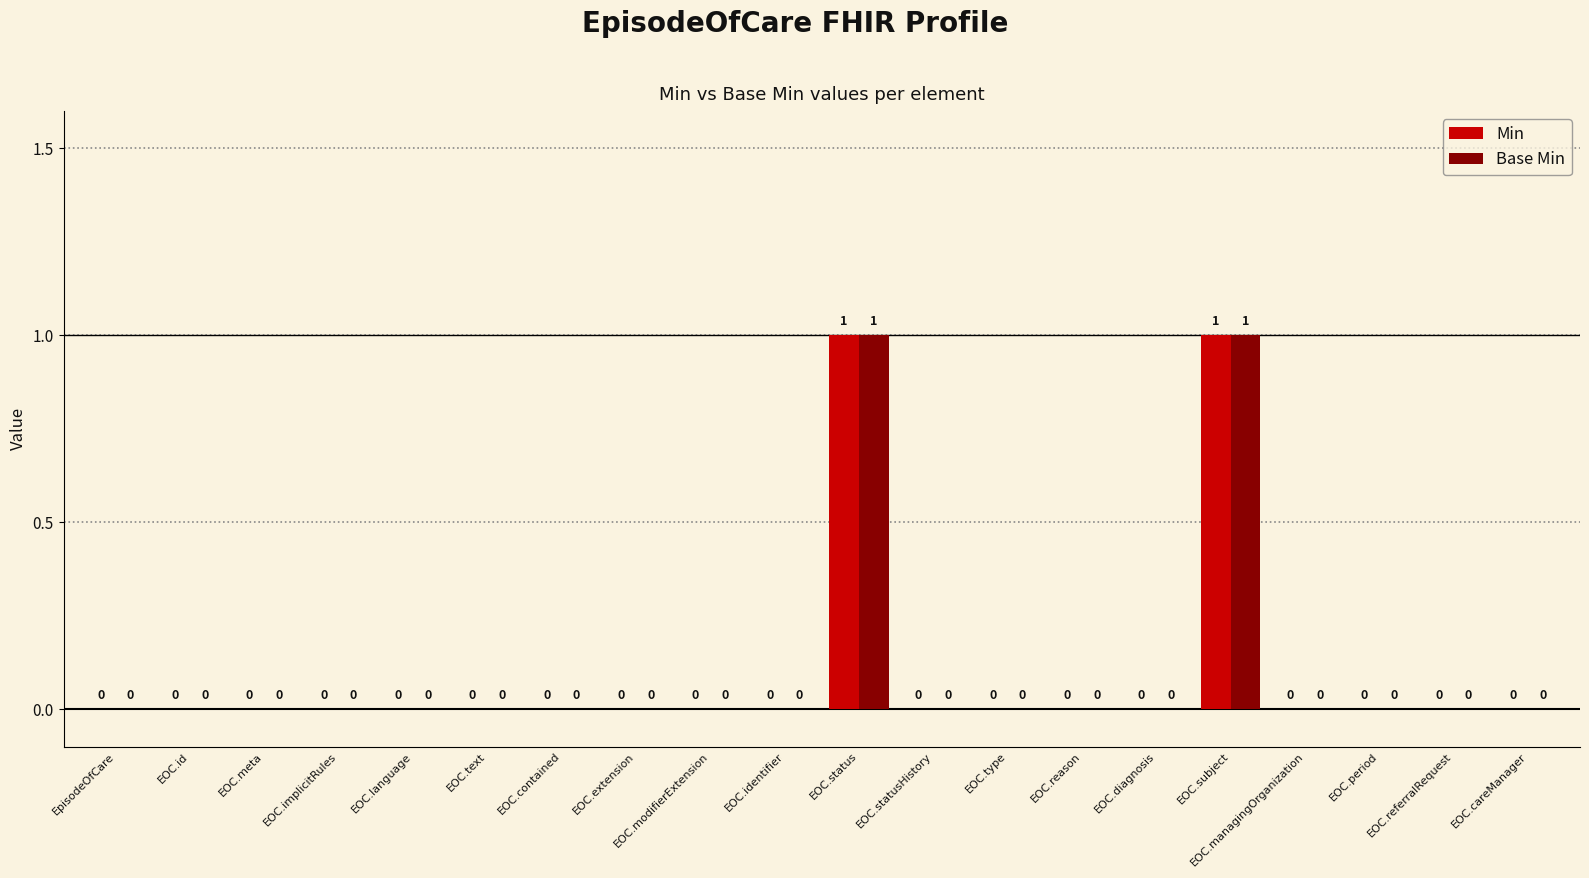

True or false: Base Min has a value of 0 at EpisodeOfCare.

True